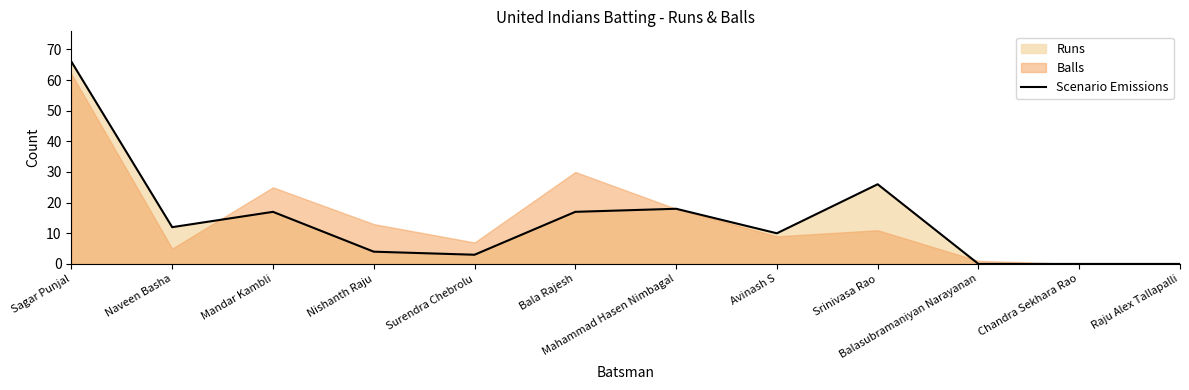

What is the sum of the values at Avinash S and Mahammad Hasen Nimbagal?

28